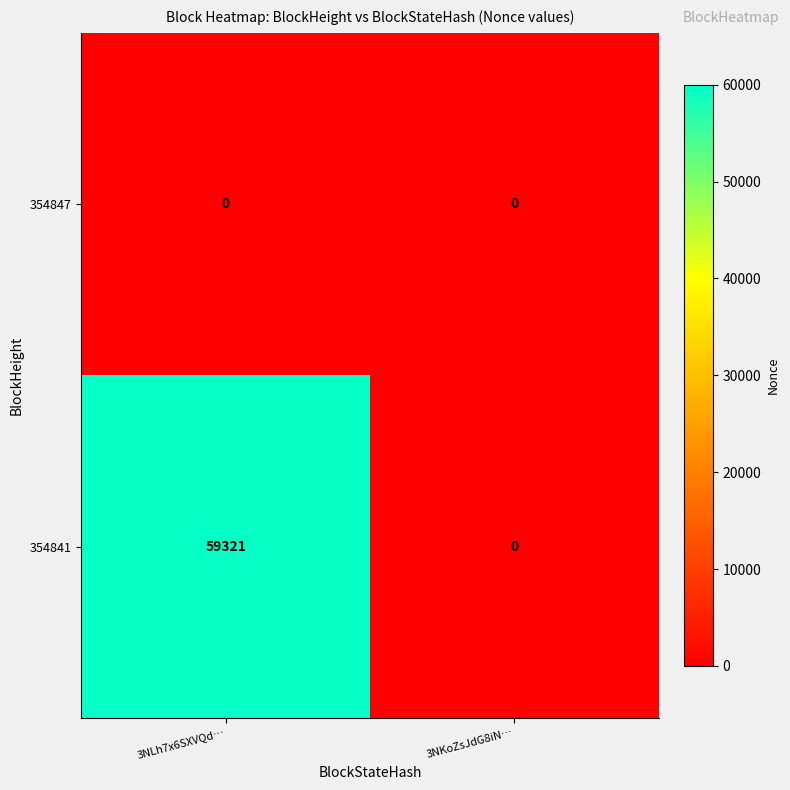

Reading left to right, extract all data points from this chart.

354847: 0	0
354841: 59321	0